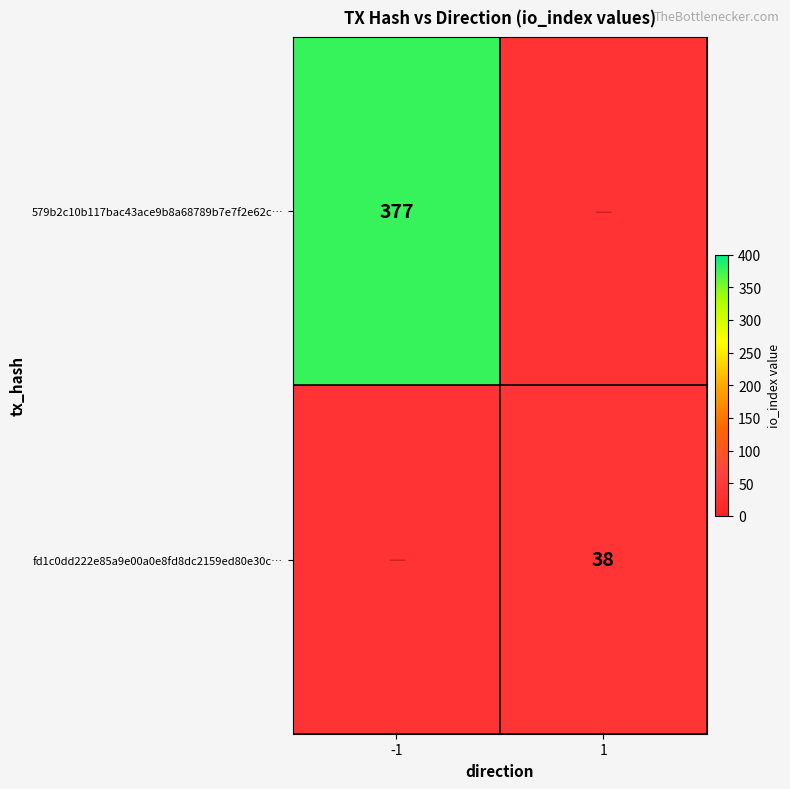

True or false: 579b2c10b117bac43ace9b8a68789b7e7f2e62c… has a value of 98 at -1.

False